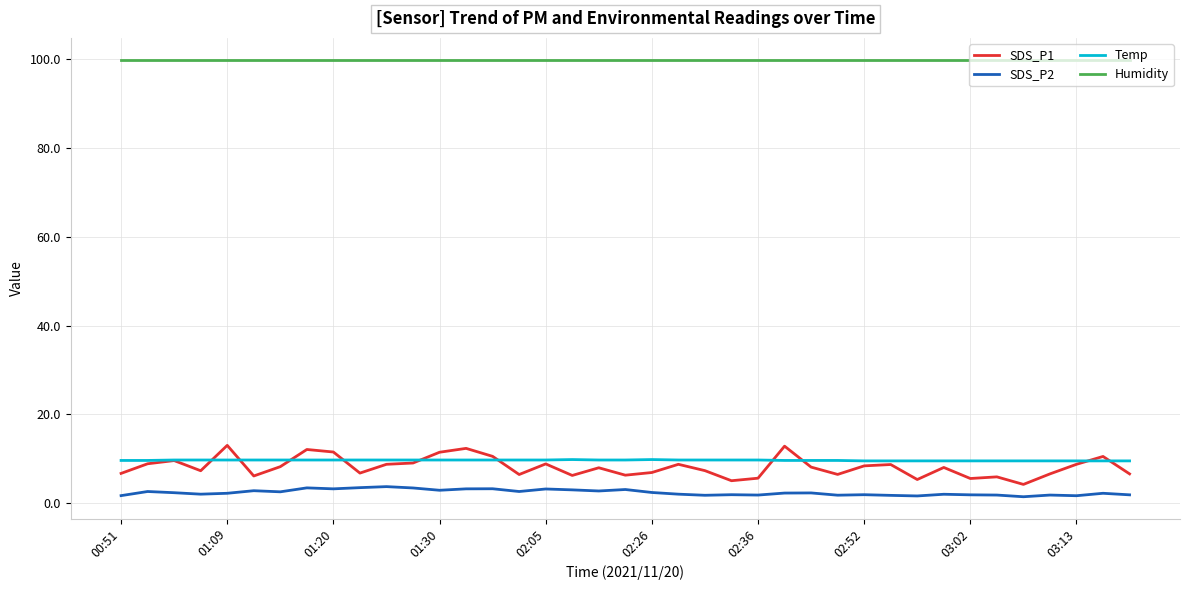

What are all the series names shown in the legend?

SDS_P1, SDS_P2, Temp, Humidity